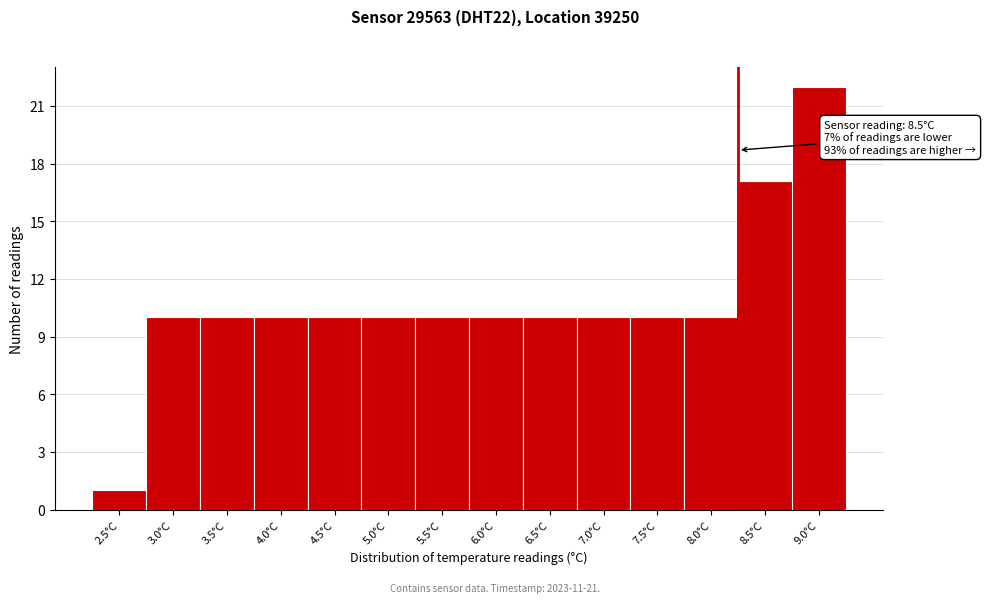

Reading right to left, transcribe all the data shown in this chart.

9.0°C=22	8.5°C=17	8.0°C=10	7.5°C=10	7.0°C=10	6.5°C=10	6.0°C=10	5.5°C=10	5.0°C=10	4.5°C=10	4.0°C=10	3.5°C=10	3.0°C=10	2.5°C=1